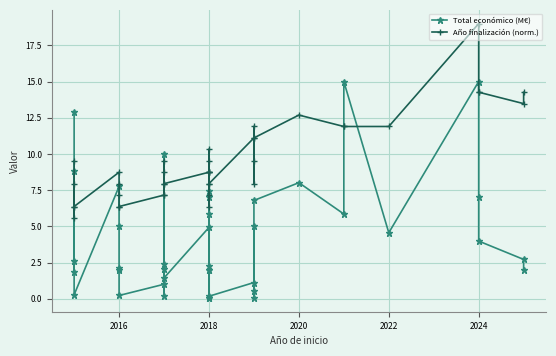

How many lines are shown in the chart?

2